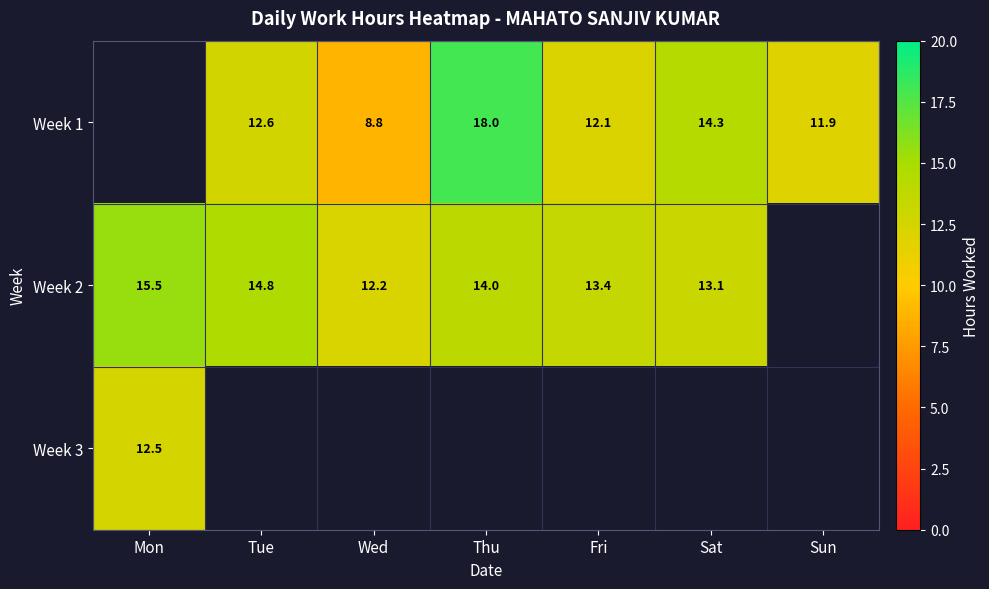

Count the number of data series in this chart.

3